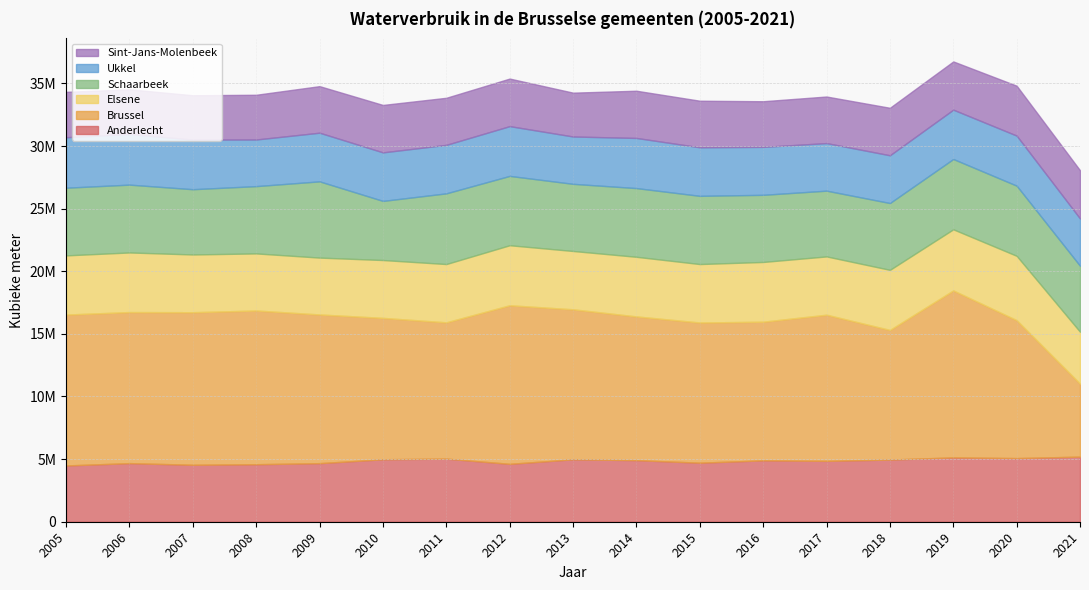

How many data points does each series have?

17